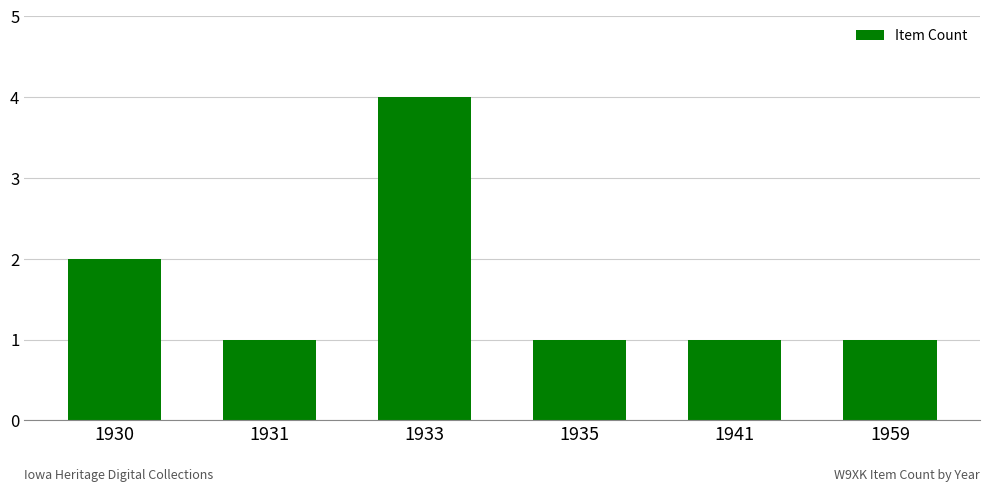

What is the sum of the values at 1933 and 1930?

6